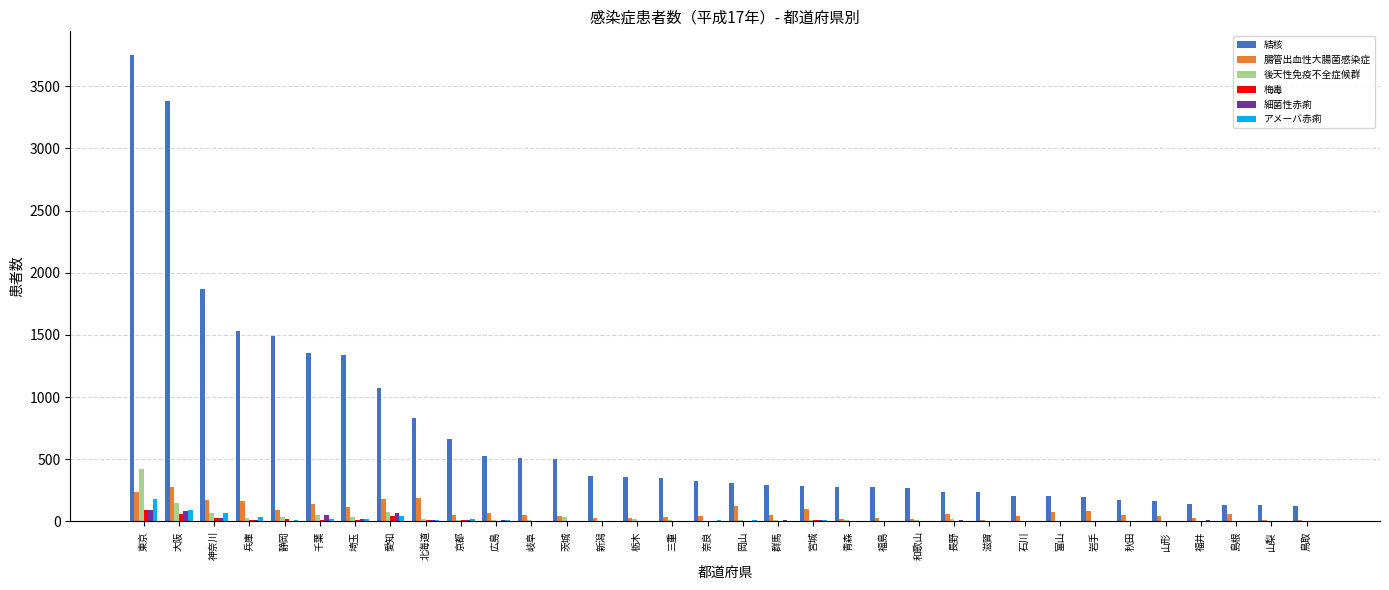

What is the greatest value displayed?

3753